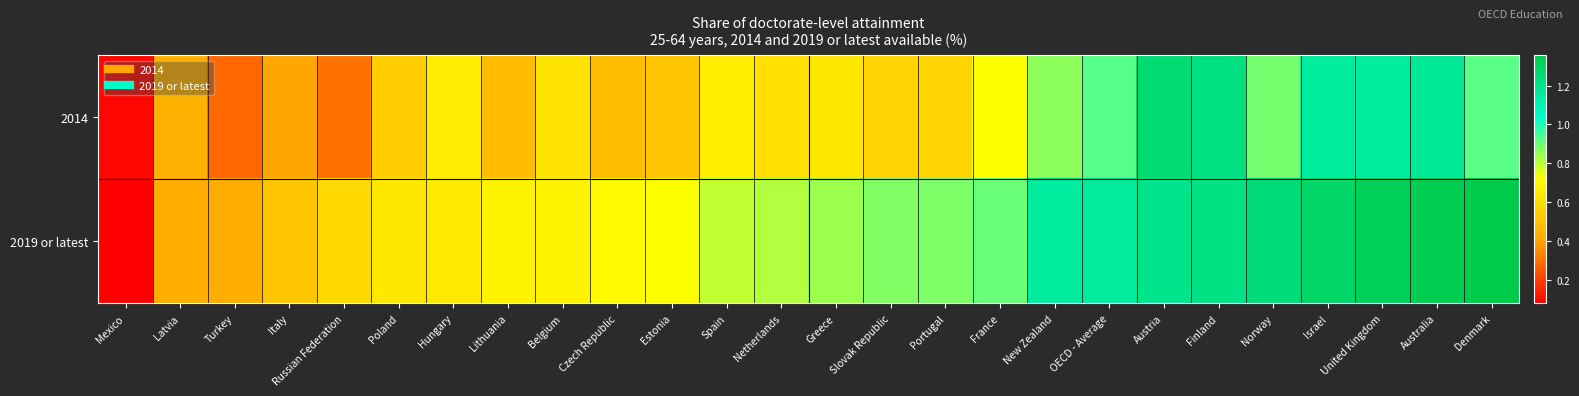

Reading right to left, list all the values displayed in this chart.

2014: Denmark=0.9	Australia=1.2	United Kingdom=1.2	Israel=1.2	Norway=0.9	Finland=1.2	Austria=1.3	OECD - Average=0.9	New Zealand=0.9	France=0.7	Portugal=0.6	Slovak Republic=0.6	Greece=0.6	Netherlands=0.6	Spain=0.7	Estonia=0.5	Czech Republic=0.5	Belgium=0.6	Lithuania=0.5	Hungary=0.7	Poland=0.5	Russian Federation=0.3	Italy=0.4	Turkey=0.3	Latvia=0.4	Mexico=0.1
2019 or latest: Denmark=1.4	Australia=1.3	United Kingdom=1.3	Israel=1.3	Norway=1.2	Finland=1.2	Austria=1.2	OECD - Average=1.2	New Zealand=1.2	France=0.9	Portugal=0.9	Slovak Republic=0.9	Greece=0.8	Netherlands=0.8	Spain=0.8	Estonia=0.7	Czech Republic=0.7	Belgium=0.7	Lithuania=0.7	Hungary=0.6	Poland=0.6	Russian Federation=0.6	Italy=0.5	Turkey=0.4	Latvia=0.4	Mexico=0.1